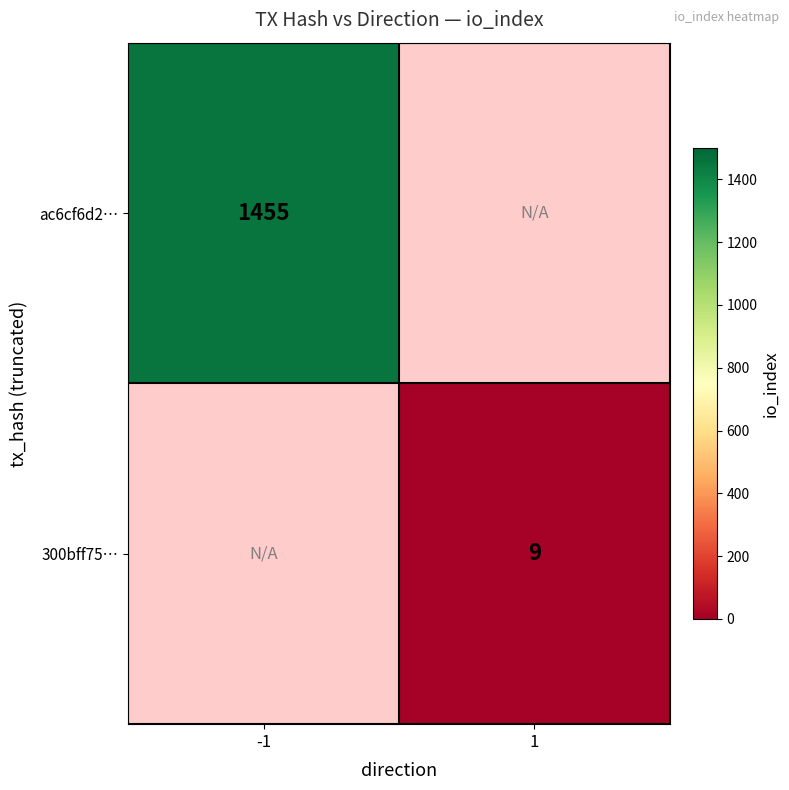

At which category does the chart reach its peak across all series?

-1